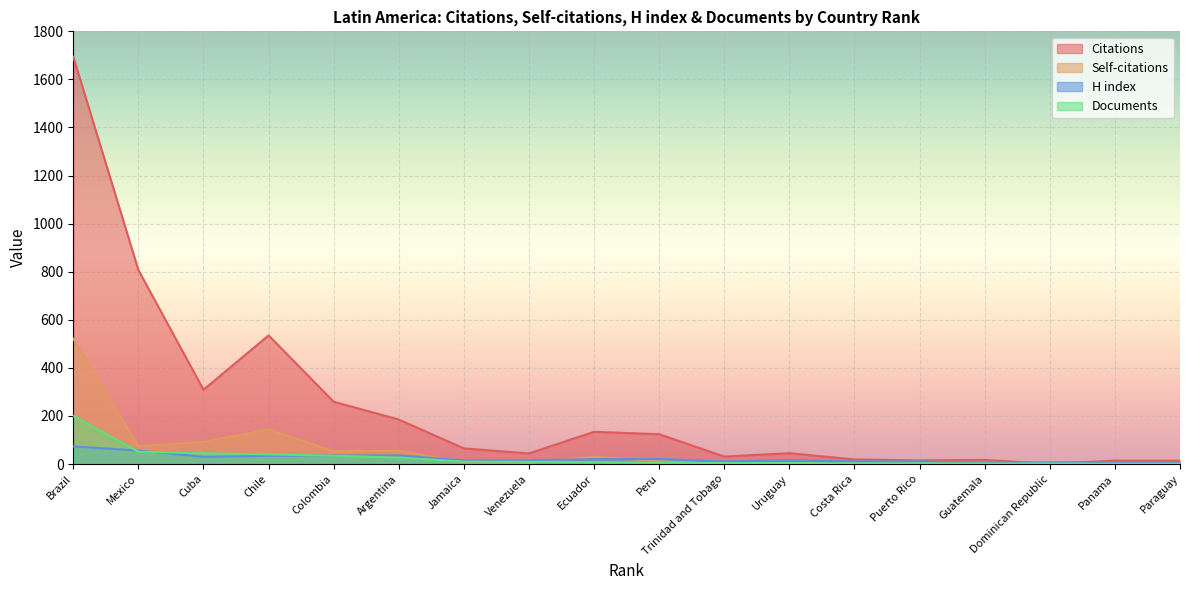

What is the sum of all Citations values?

4312